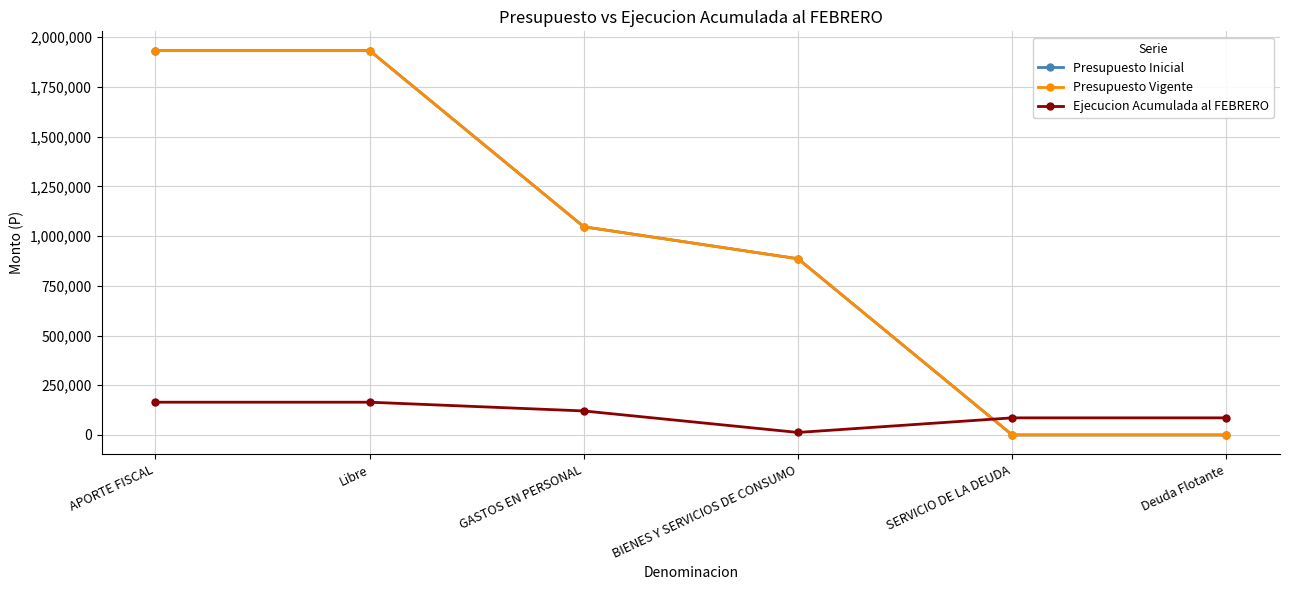

Reading right to left, extract all data points from this chart.

Presupuesto Inicial: Deuda Flotante=0	SERVICIO DE LA DEUDA=0	BIENES Y SERVICIOS DE CONSUMO=886077	GASTOS EN PERSONAL=1046867	Libre=1932944	APORTE FISCAL=1932944
Presupuesto Vigente: Deuda Flotante=0	SERVICIO DE LA DEUDA=0	BIENES Y SERVICIOS DE CONSUMO=886077	GASTOS EN PERSONAL=1046867	Libre=1932944	APORTE FISCAL=1932944
Ejecucion Acumulada al FEBRERO: Deuda Flotante=86149	SERVICIO DE LA DEUDA=86149	BIENES Y SERVICIOS DE CONSUMO=12692	GASTOS EN PERSONAL=120857	Libre=164839	APORTE FISCAL=164839